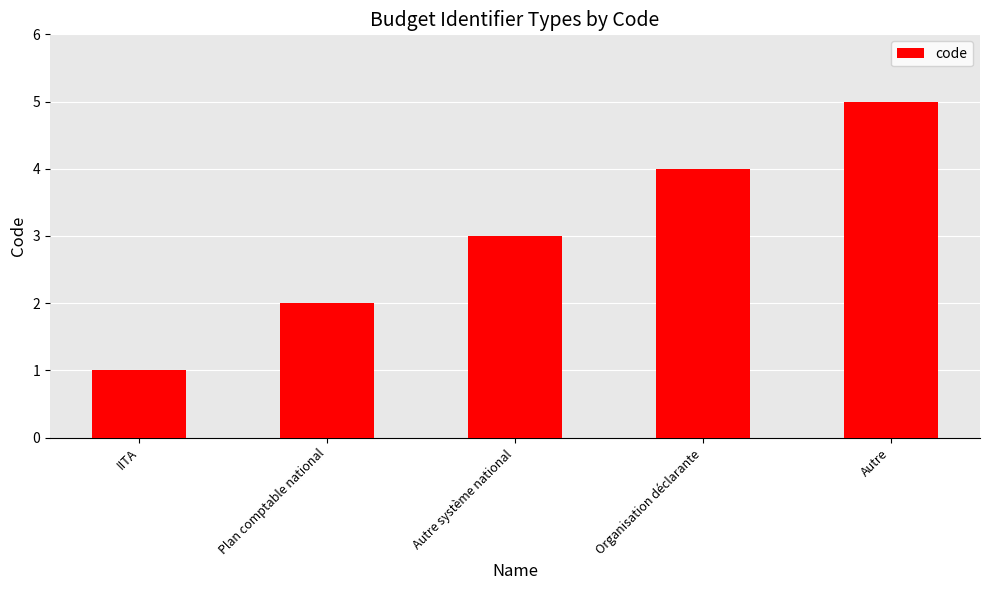

What is the label of the 3rd bar from the right?

Autre système national